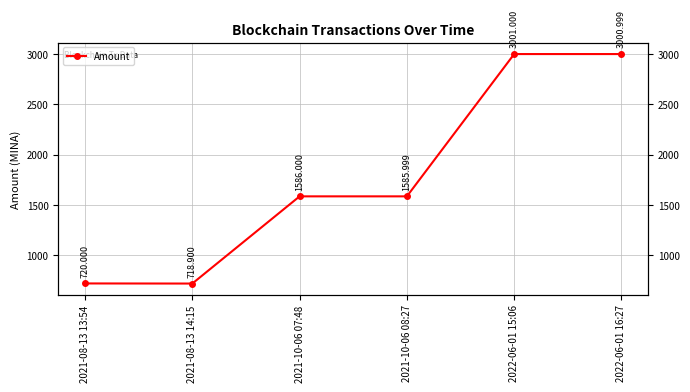

Where is the first local maximum?

2021-10-06 07:48